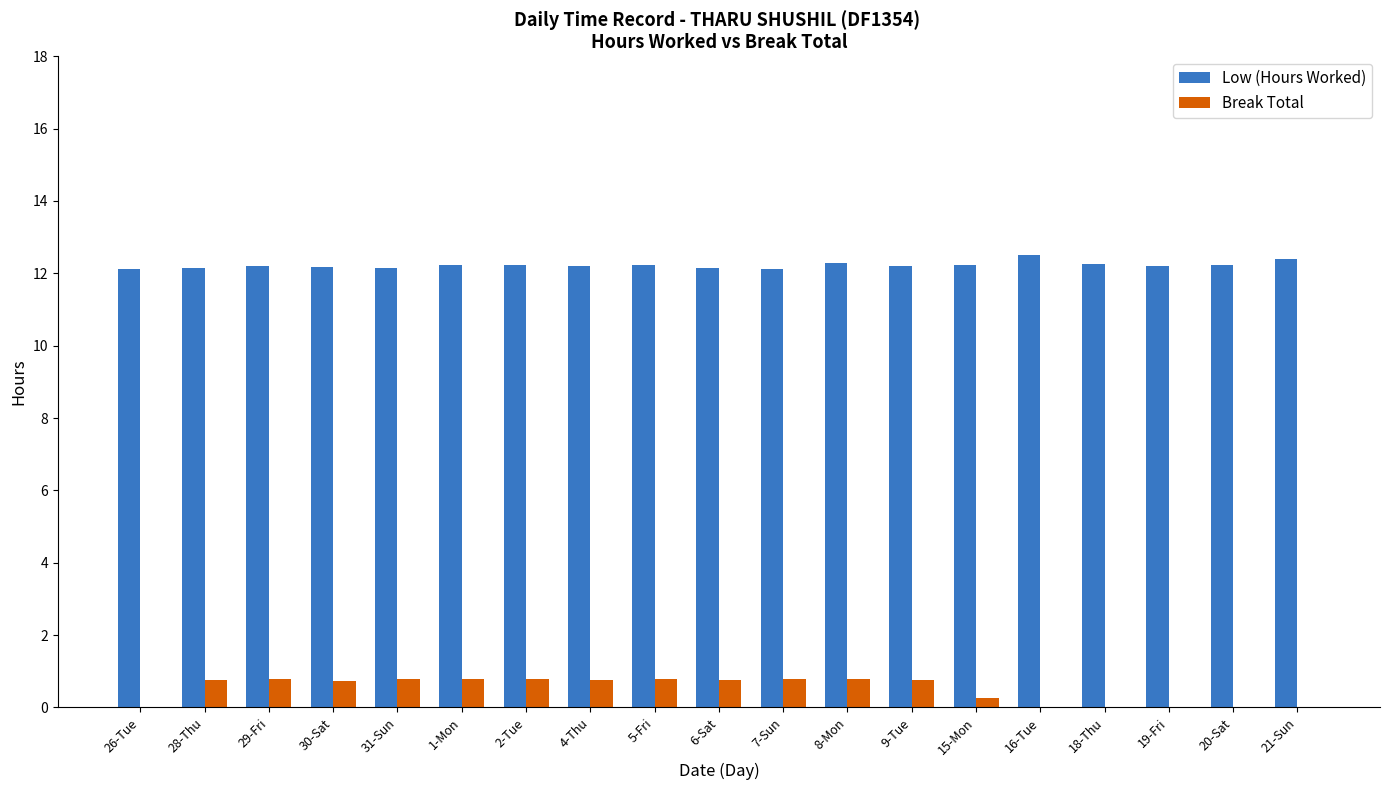

Does the chart contain stacked bars?

No